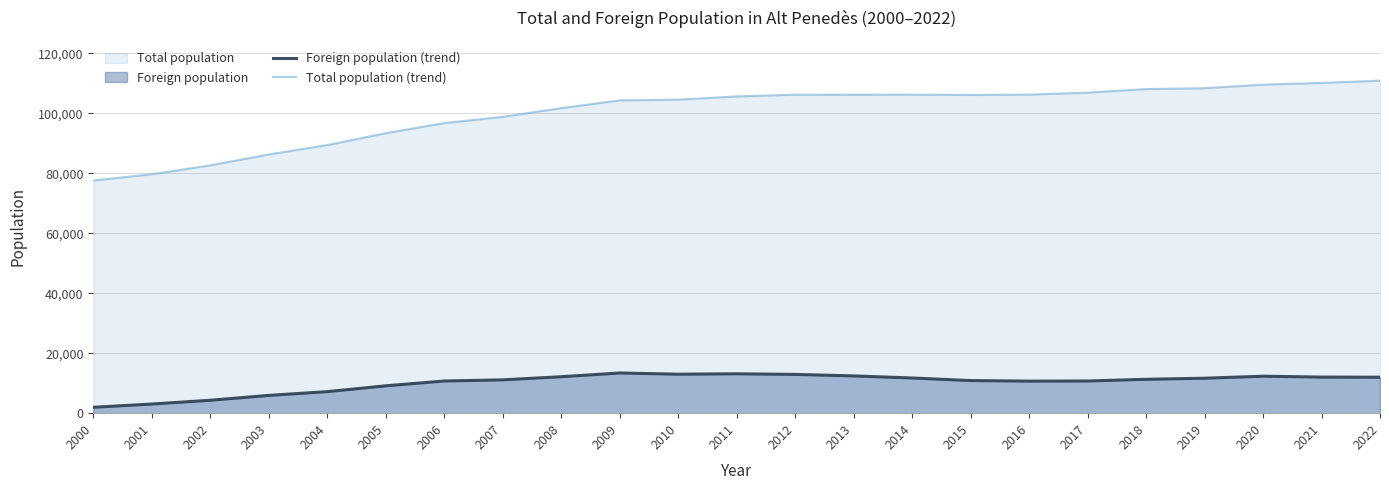

What is the sum of all Foreign population (trend) values?

233964